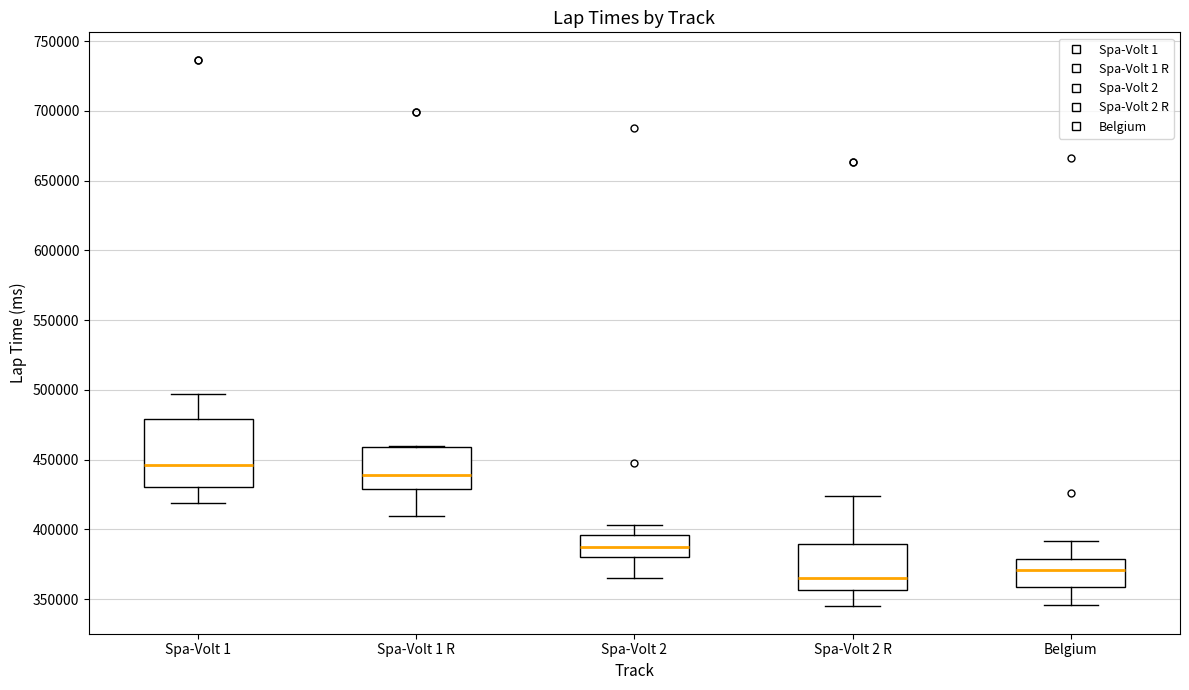

Reading left to right, transcribe this box plot: for each box, give where its median line is, the range the box spans, and where its two whiskers end, as read against the y-axis. The values are not printed on the chart, so give them approximately, as read against the axis.

Spa-Volt 1: median 445000, box 430000 to 480000, whiskers 420000 to 495000
Spa-Volt 1 R: median 440000, box 430000 to 460000, whiskers 410000 to 460000
Spa-Volt 2: median 385000, box 380000 to 395000, whiskers 365000 to 405000
Spa-Volt 2 R: median 365000, box 355000 to 390000, whiskers 345000 to 425000
Belgium: median 370000, box 360000 to 380000, whiskers 345000 to 390000